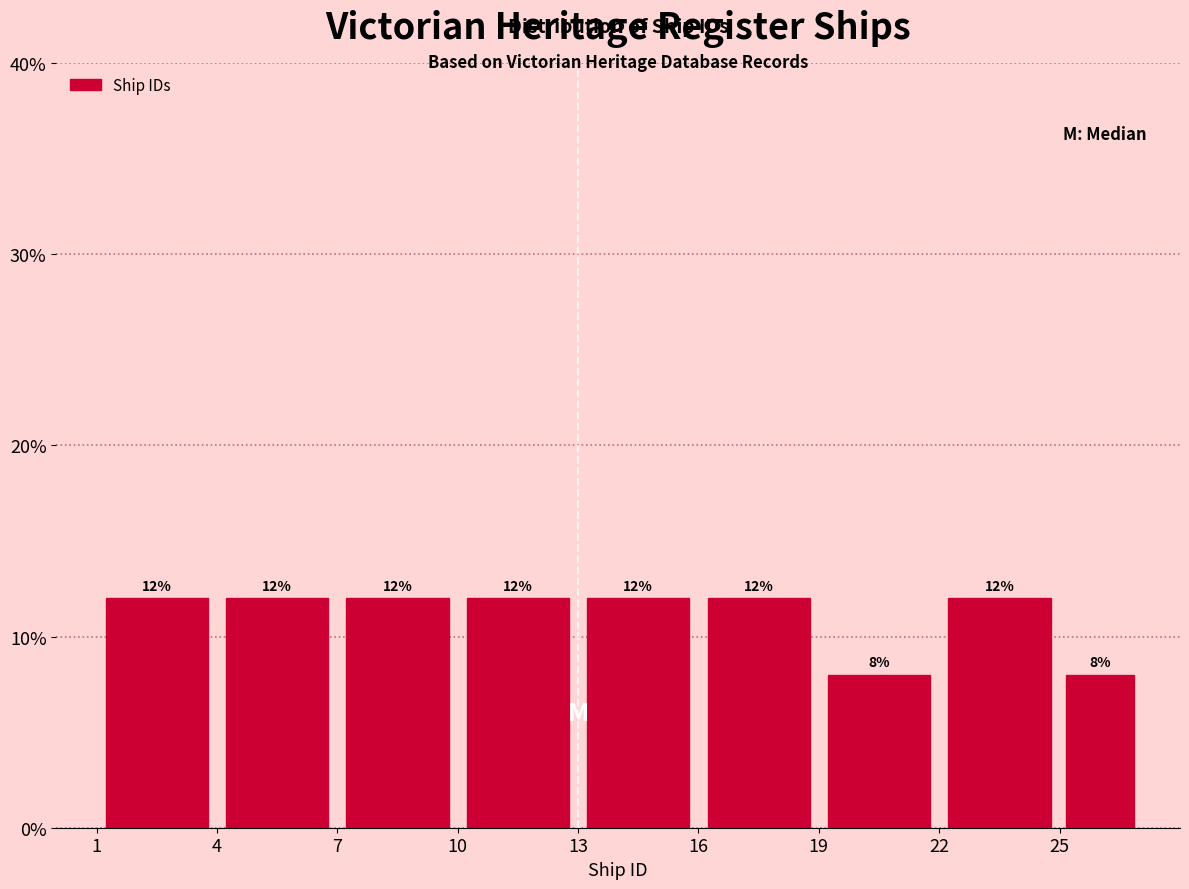

Reading left to right, list every bar in this chart as the range it spans on the x-axis followed by its height.

1 to 4: 12
4 to 7: 12
7 to 10: 12
10 to 13: 12
13 to 16: 12
16 to 19: 12
19 to 22: 8
22 to 25: 12
25 to 27: 8